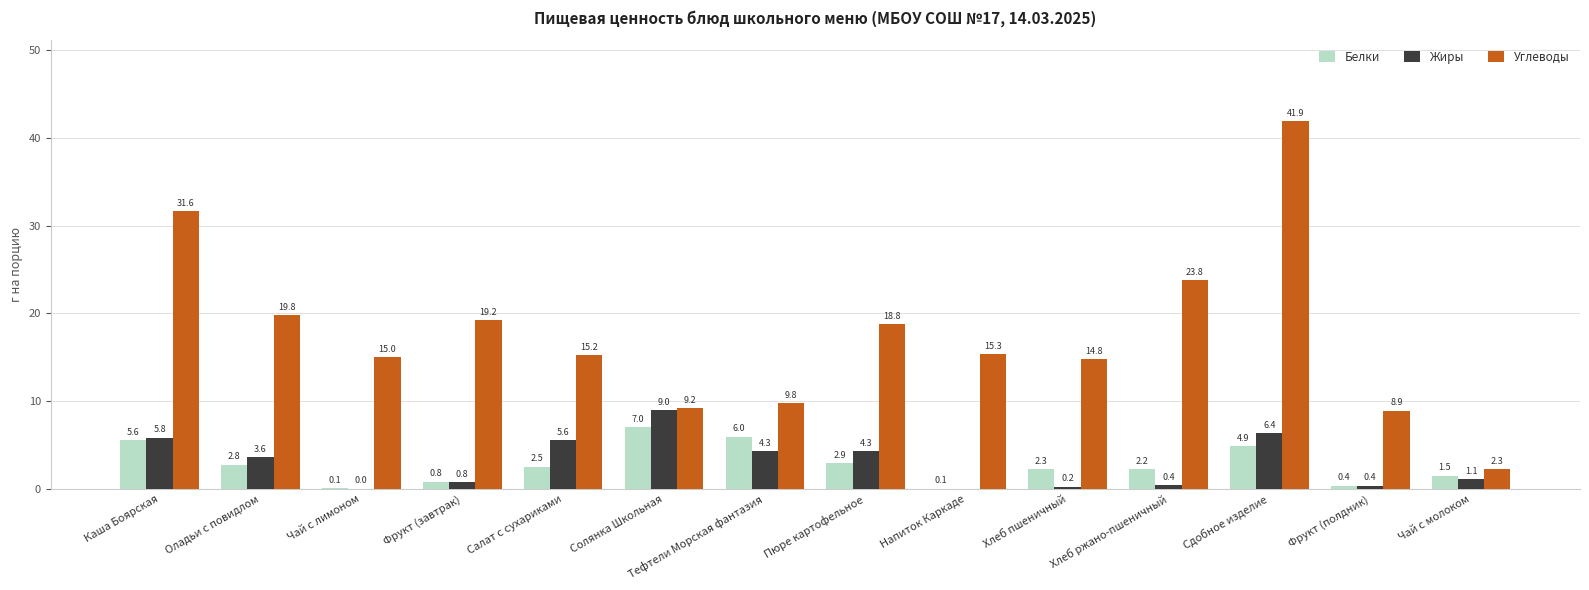

Is it true that Жиры equals 3.6 at Оладьи с повидлом?

True